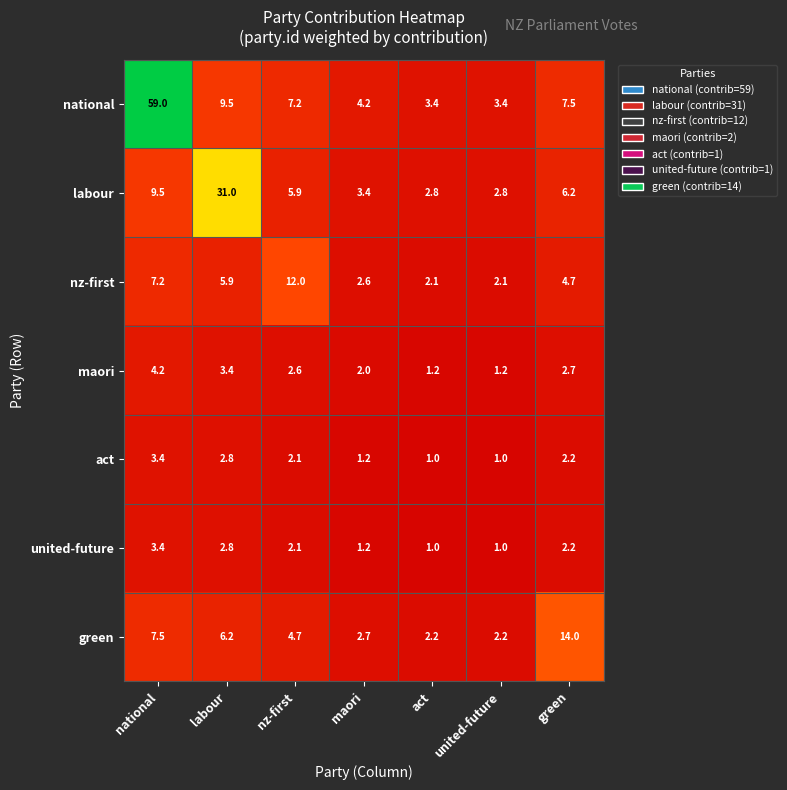

Is the value of labour at green greater than the value of maori at maori?

Yes